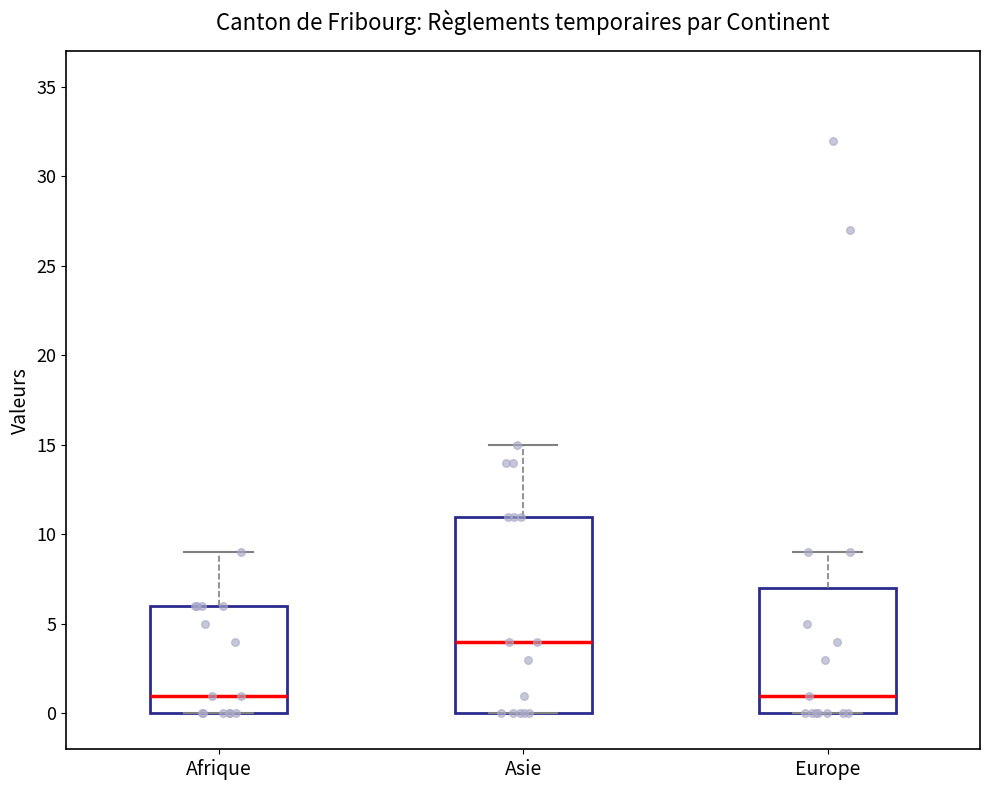

Reading left to right, read every box against the y-axis: the position of its median line, the range the box covers, and the ends of its whiskers. The values are not printed on the chart, so give them approximately, as read against the axis.

Afrique: median 1, box 0 to 6, whiskers 0 to 9
Asie: median 4, box 0 to 11, whiskers 0 to 15
Europe: median 1, box 0 to 7, whiskers 0 to 9